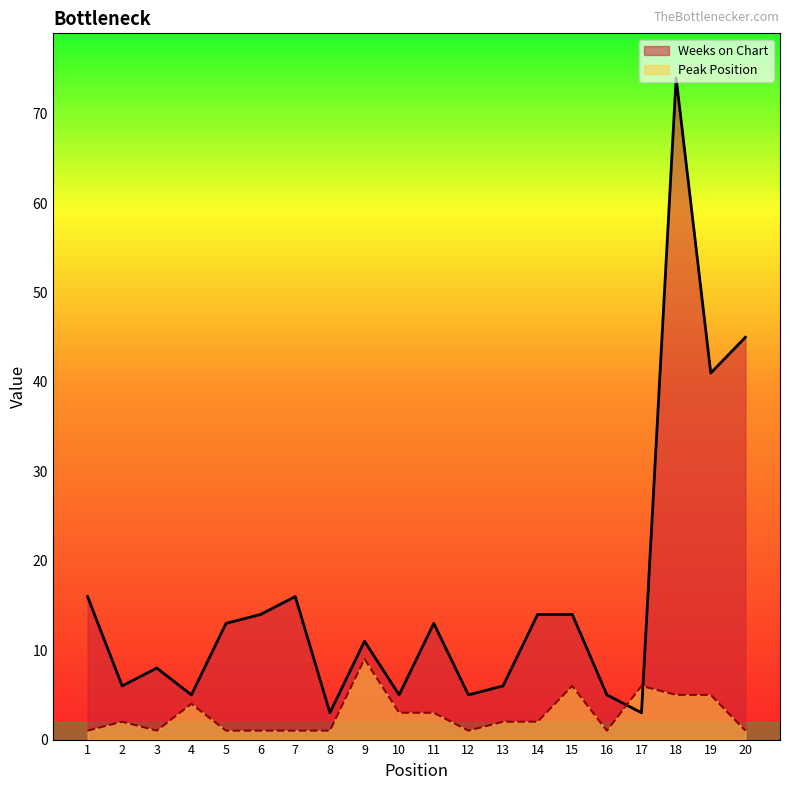

Which label corresponds to the smallest value in the chart?

1